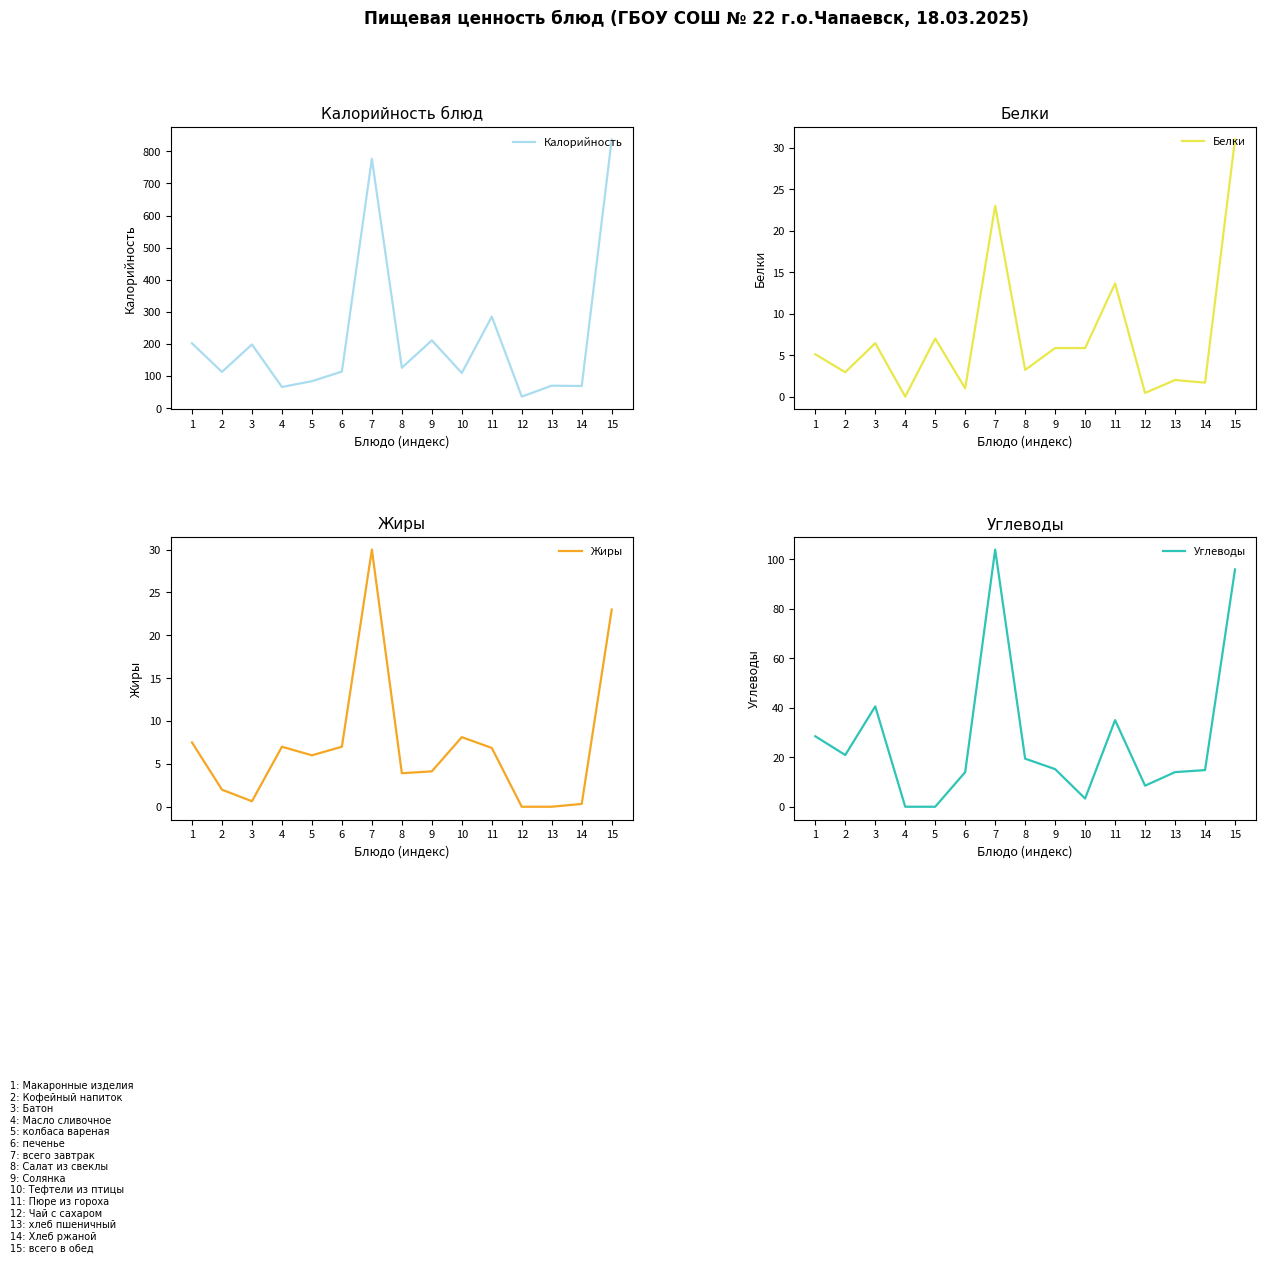

Rank the series at 7 from highest to lowest value.

Калорийность, Углеводы, Жиры, Белки